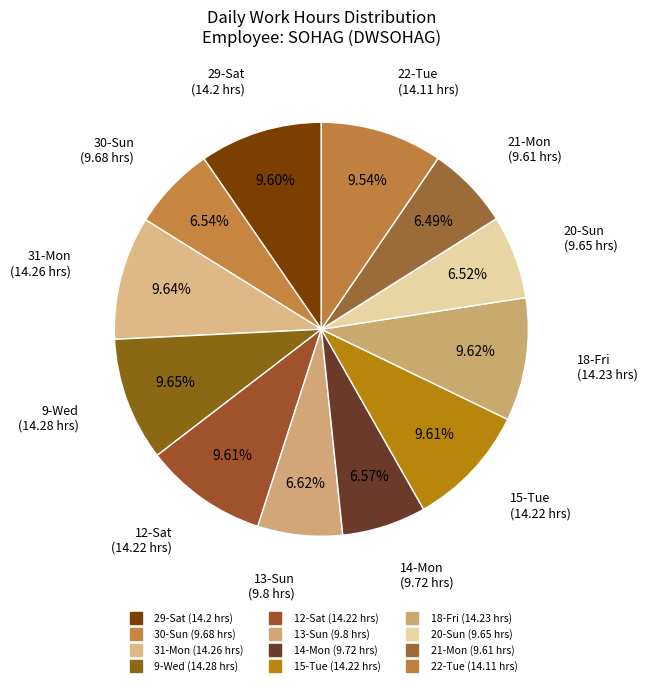

Count the number of slices in the pie.

12